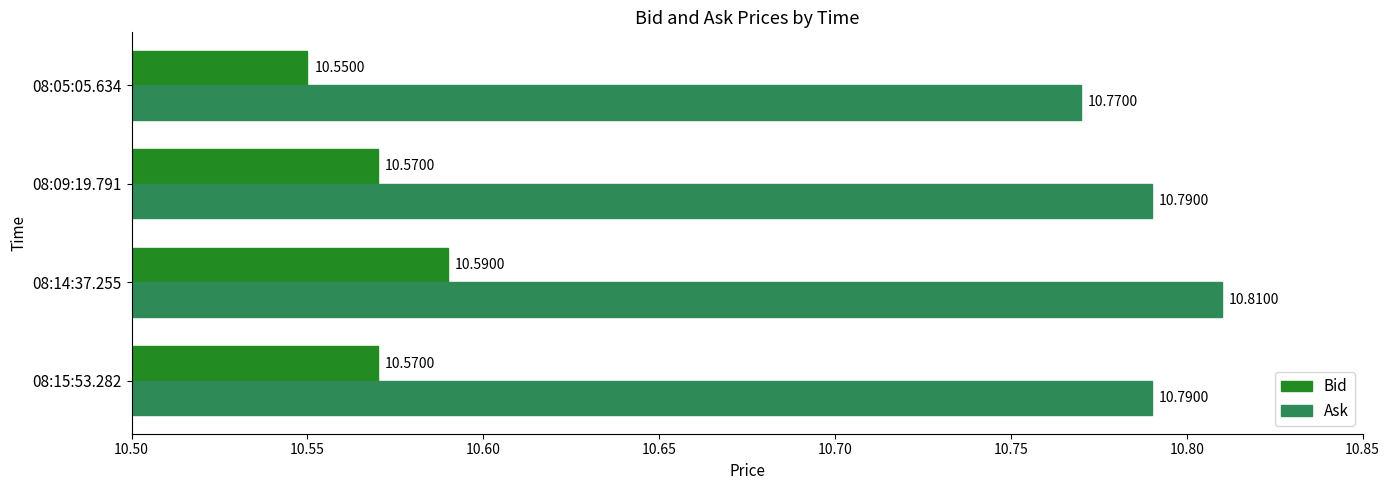

List the series in order of their peak value, highest first.

Ask, Bid